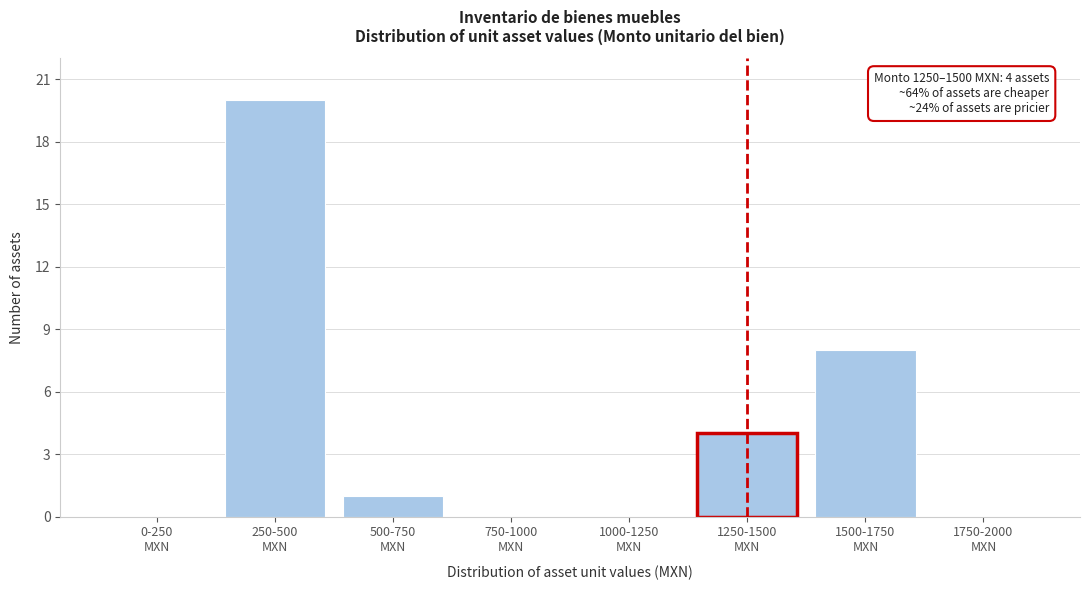

What is the greatest value displayed?

20